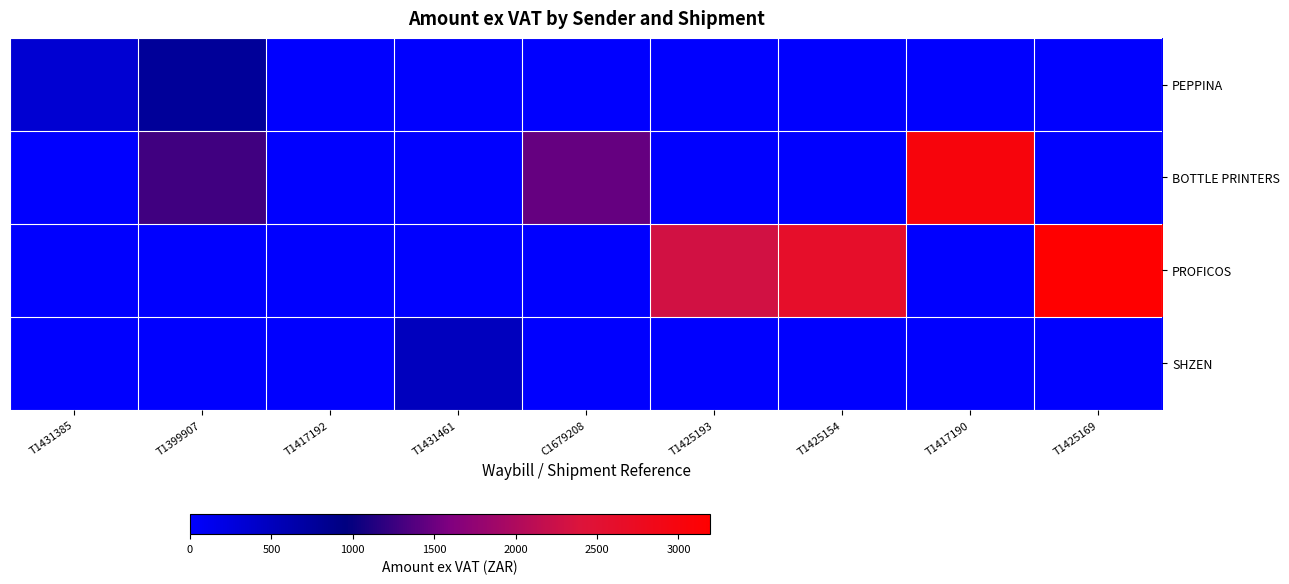

How many data points does each series have?

9